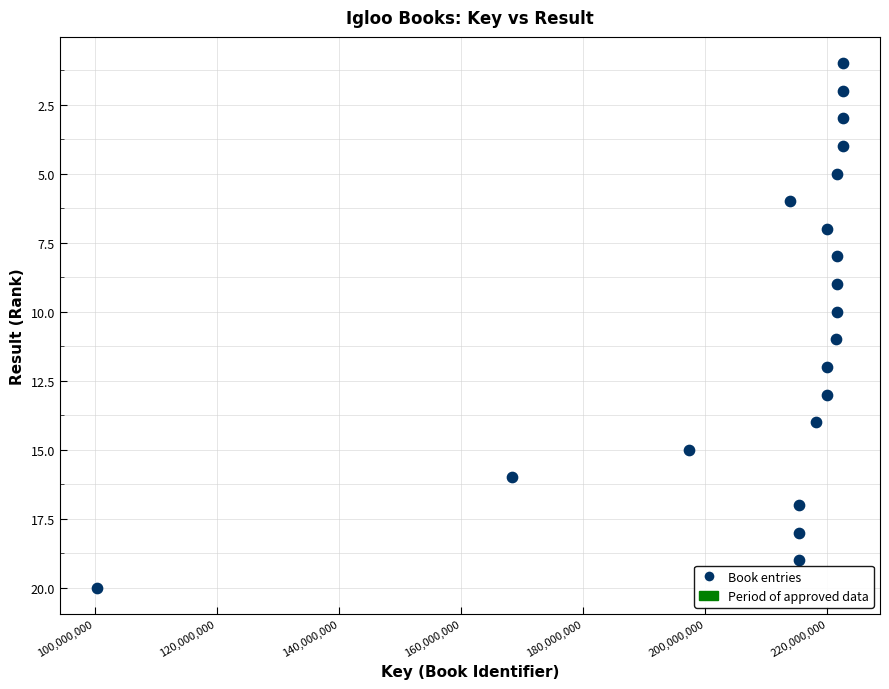

What is the range of Y values (max minus min)?

19